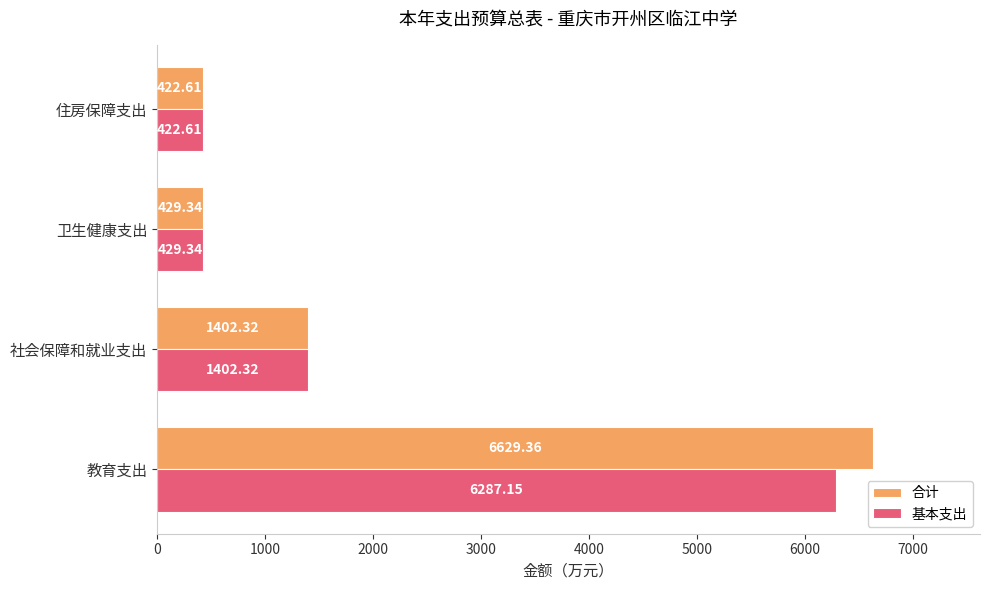

Which series has the widest spread of values?

合计